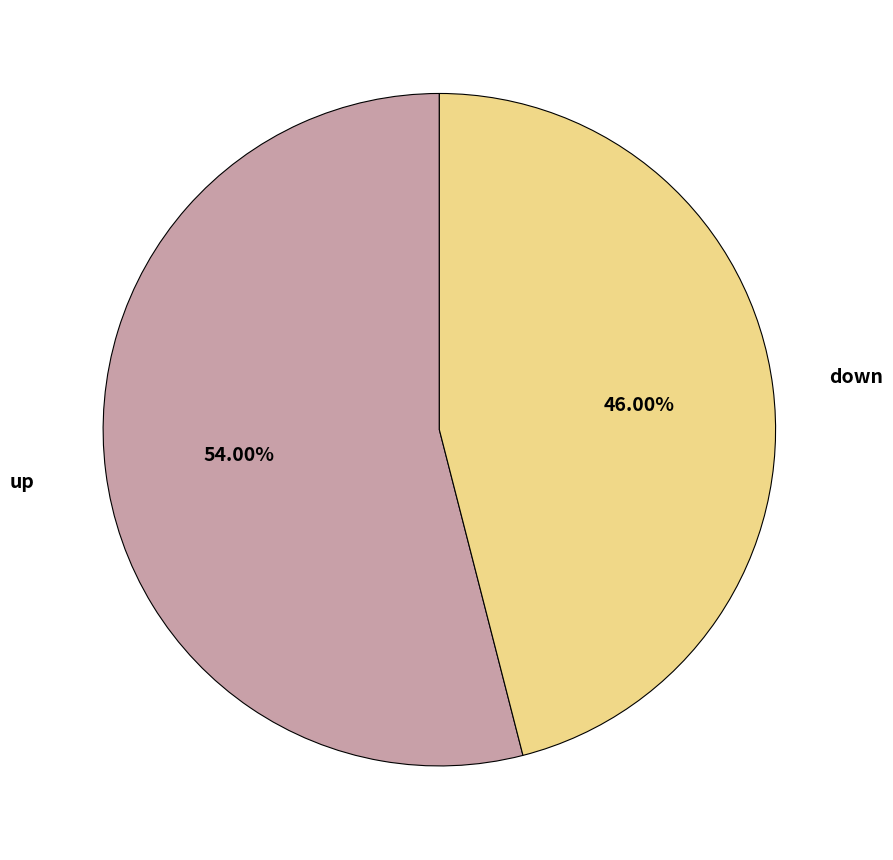

To the nearest percent, what is the average slice percentage?

50%